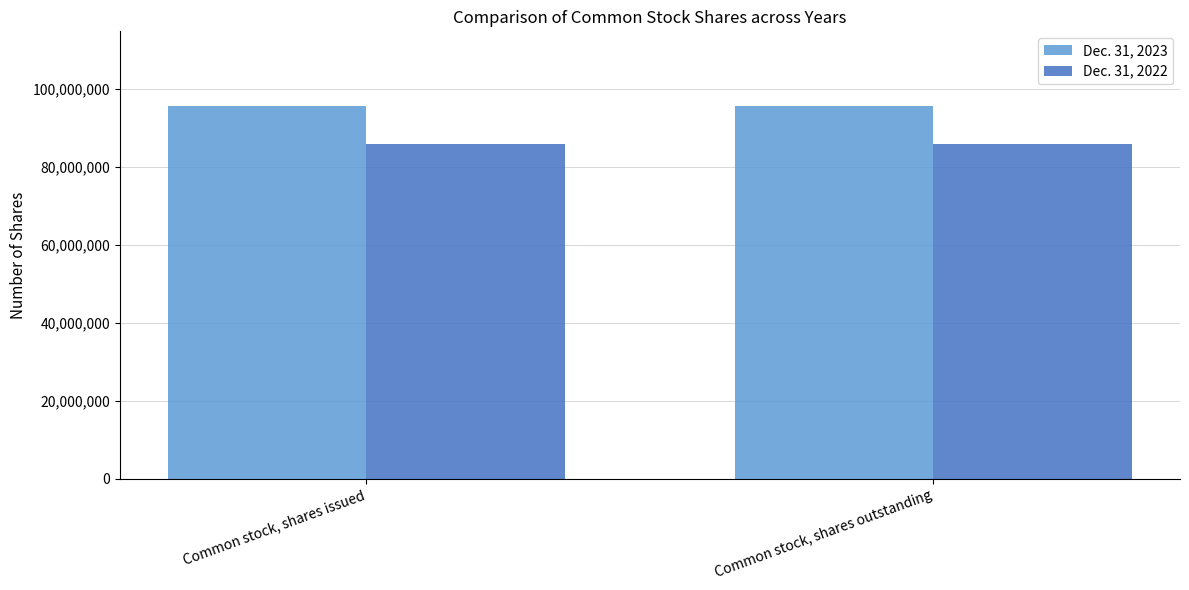

What is the sum of the Dec. 31, 2022 values at Common stock, shares issued and Common stock, shares outstanding?

171928322